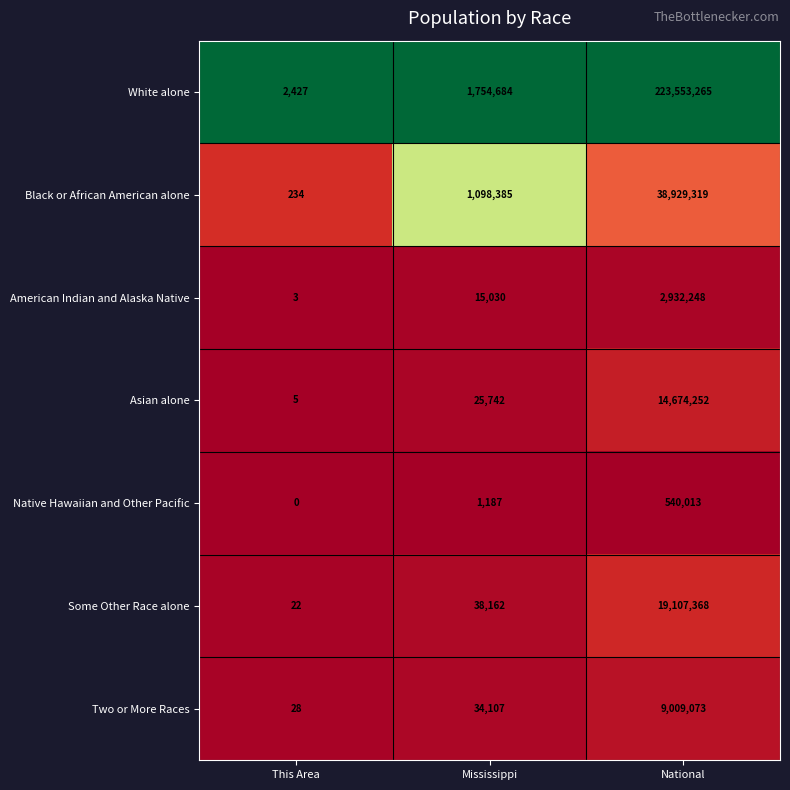

How many distinct data groups are displayed?

7